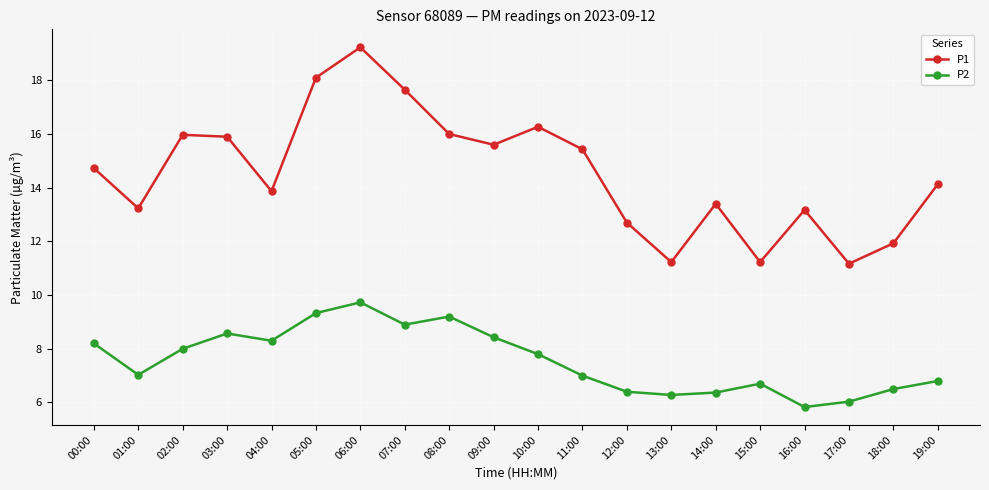

What is the approximate value of P1 at 14:00?

13.4